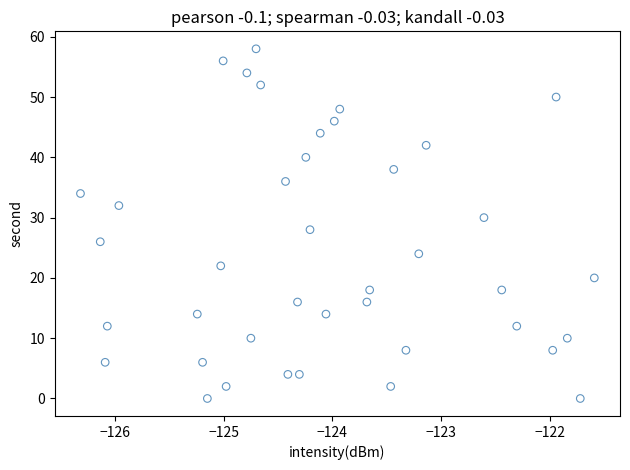

What is the range of Y values (max minus min)?

58